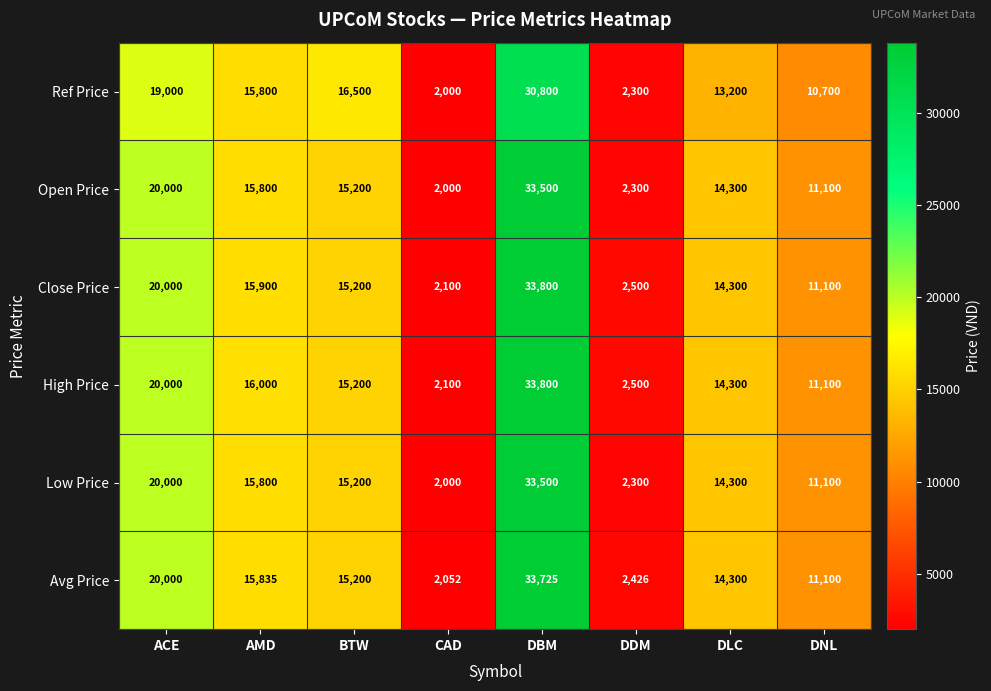

List the labels in order of Low Price value, largest first.

DBM, ACE, AMD, BTW, DLC, DNL, DDM, CAD